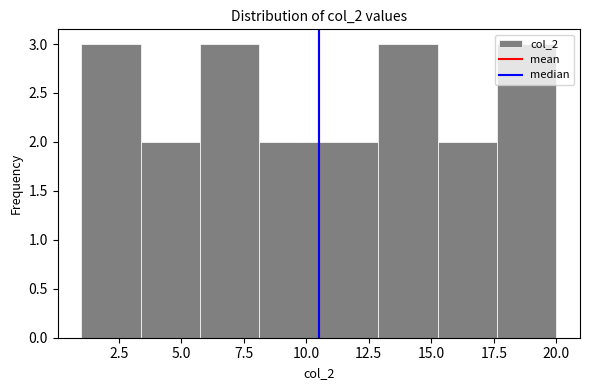

Reading left to right, list every bar in this chart as the range it spans on the x-axis followed by its height. Neither the bar edges nor the heights are printed on the chart, so give them approximately, as read against the axes.

1.0 to 3.5: 3
3.5 to 6.0: 2
6.0 to 8.0: 3
8.0 to 10.5: 2
10.5 to 13.0: 2
13.0 to 15.5: 3
15.5 to 17.5: 2
17.5 to 20.0: 3